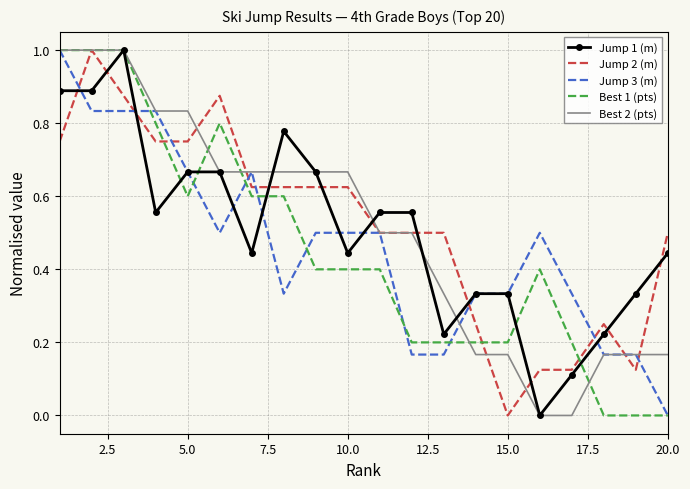

After their last crossing, which series has the higher values: Jump 2 (m) or Jump 1 (m)?

Jump 2 (m)